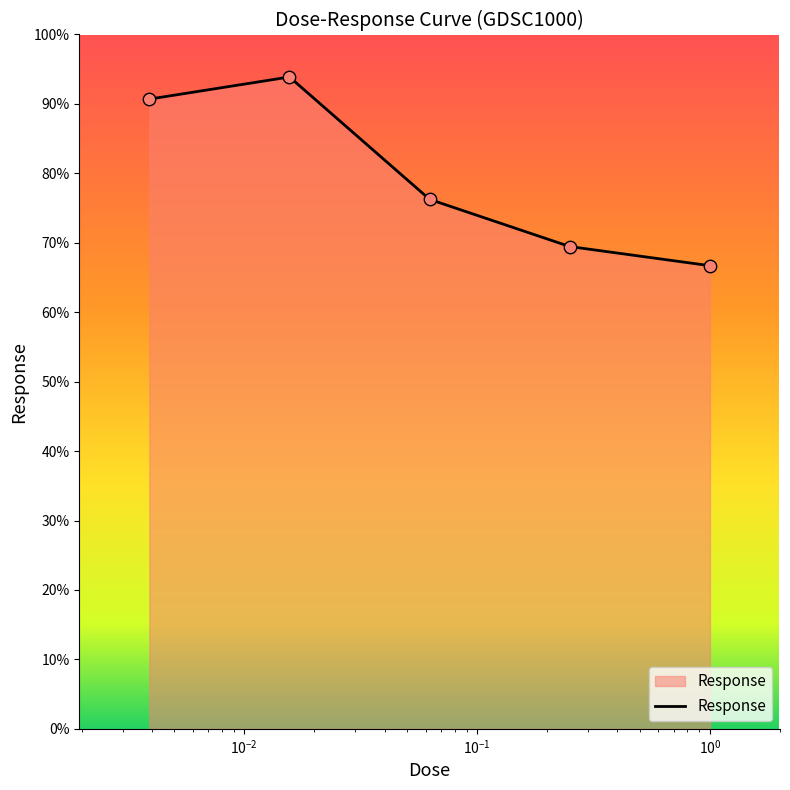

True or false: the data has more than 2 interior local peaks.

False